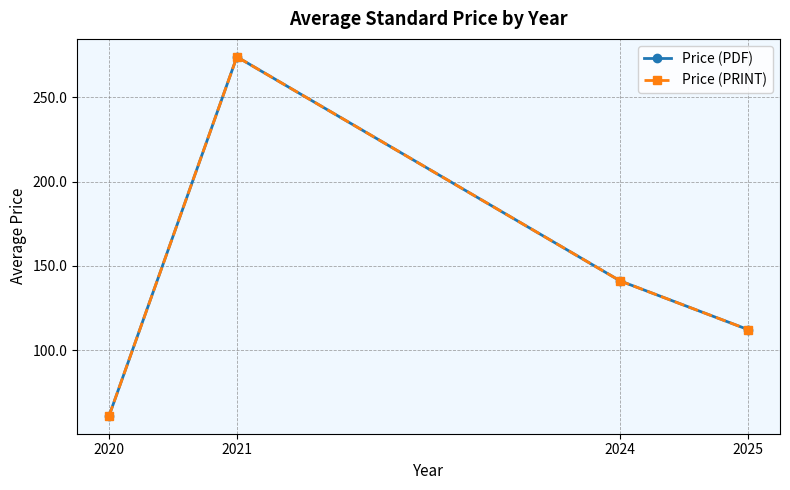

The value of Price (PRINT) at 2021 is 102.0. True or false?

False